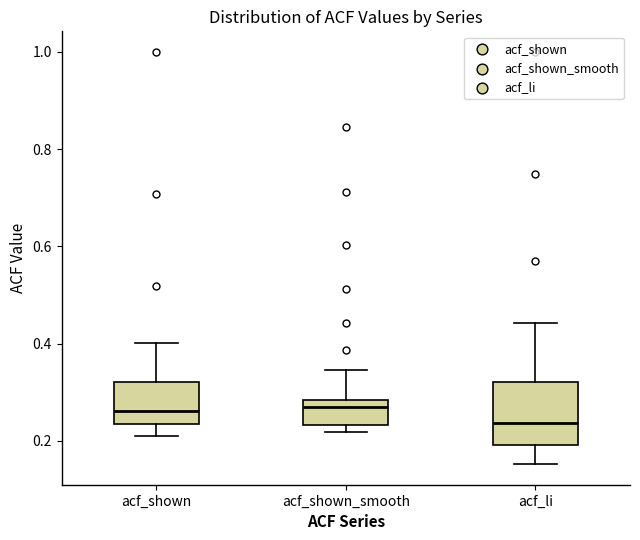

Which box's median line is the lowest?

acf_li